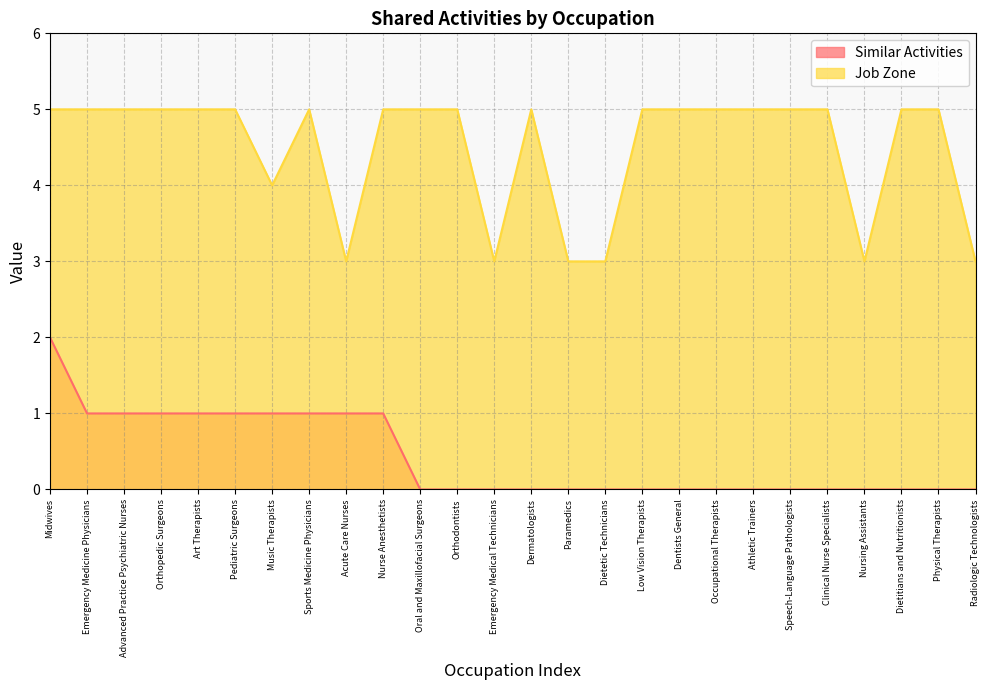

What is the difference between the highest and lowest values at Orthodontists?

5